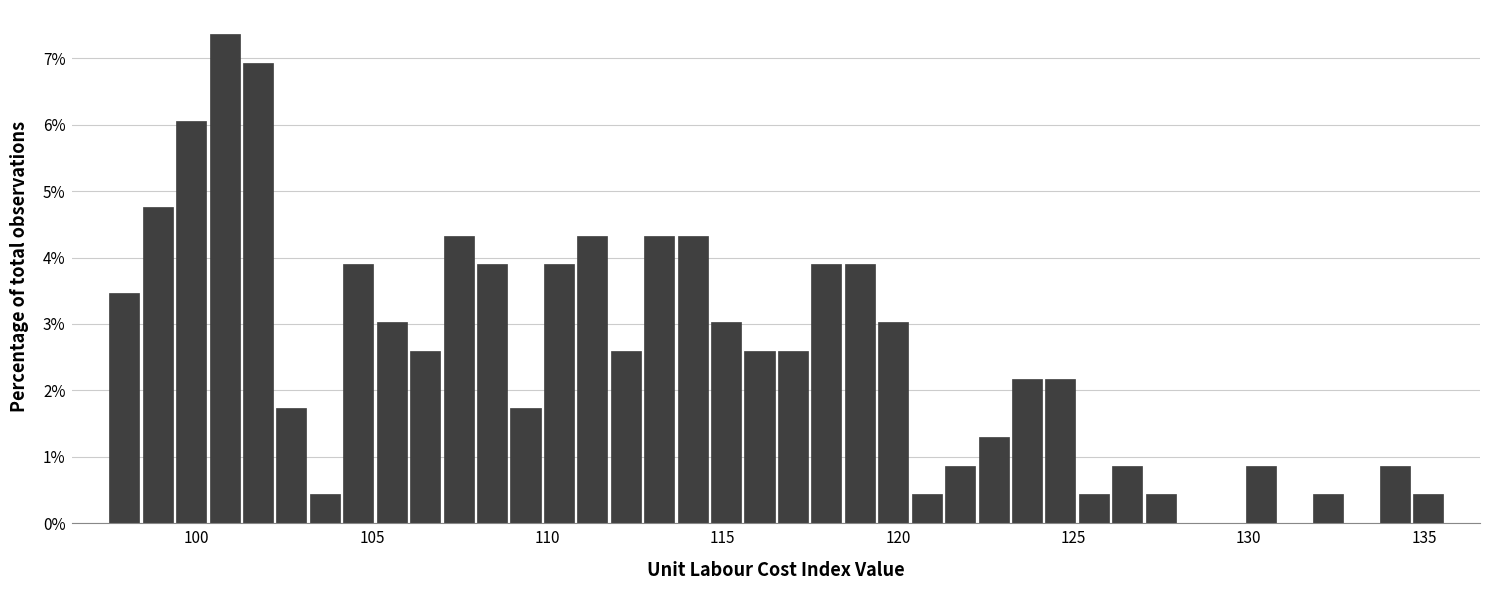

Around what value on the x-axis is the tallest bar? Give the approximate position of its centre, as read against the axis.

101.0